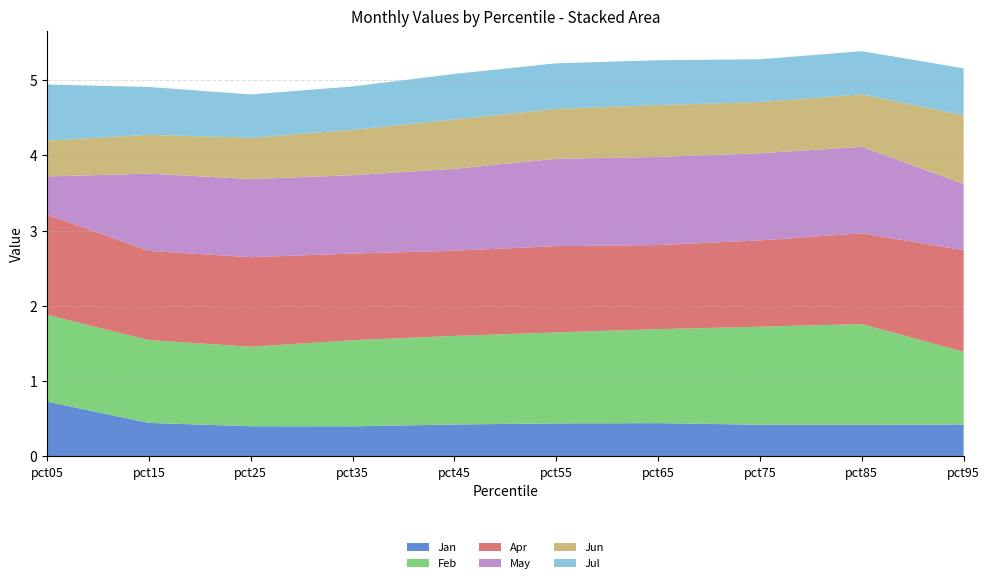

Reading left to right, transcribe all the data shown in this chart.

Jan: 0.7	0.4	0.4	0.4	0.4	0.4	0.4	0.4	0.4	0.4
Feb: 1.2	1.1	1.1	1.1	1.2	1.2	1.2	1.3	1.3	1.0
Apr: 1.3	1.2	1.2	1.2	1.1	1.1	1.1	1.1	1.2	1.4
May: 0.5	1.0	1.0	1.0	1.1	1.2	1.2	1.2	1.1	0.9
Jun: 0.5	0.5	0.5	0.6	0.7	0.7	0.7	0.7	0.7	0.9
Jul: 0.7	0.6	0.6	0.6	0.6	0.6	0.6	0.6	0.6	0.6